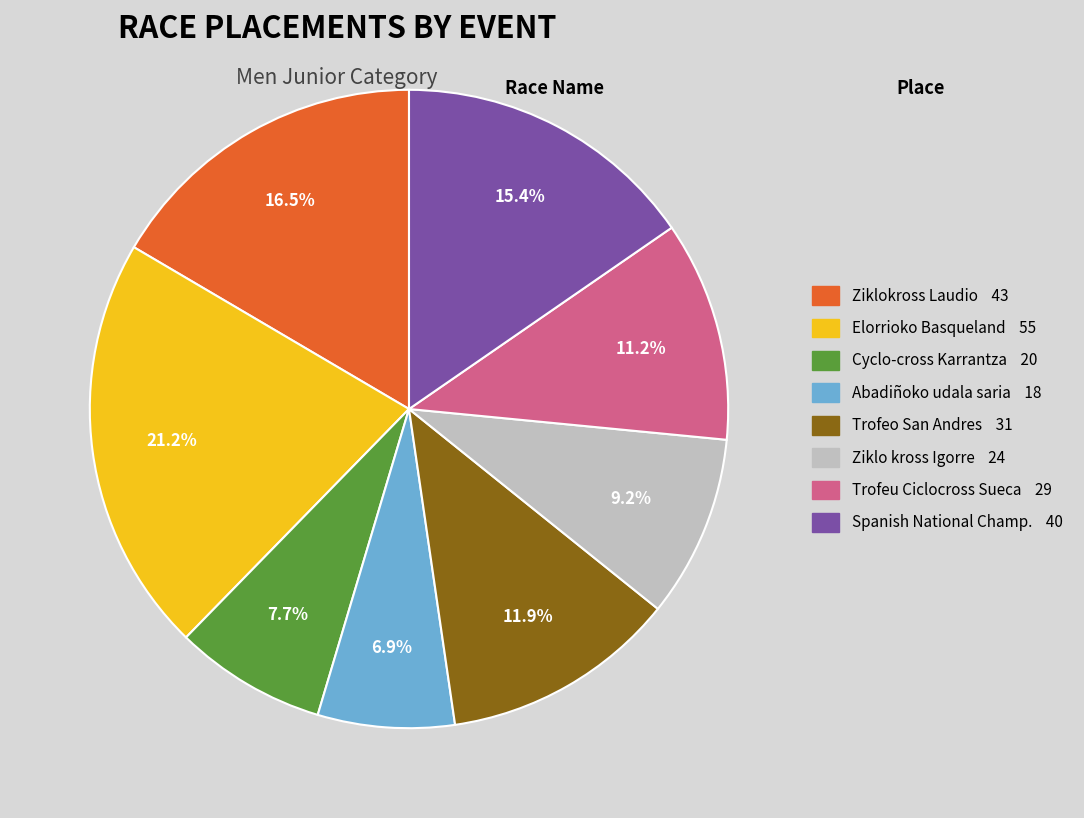

Does any single category account for the majority?

No